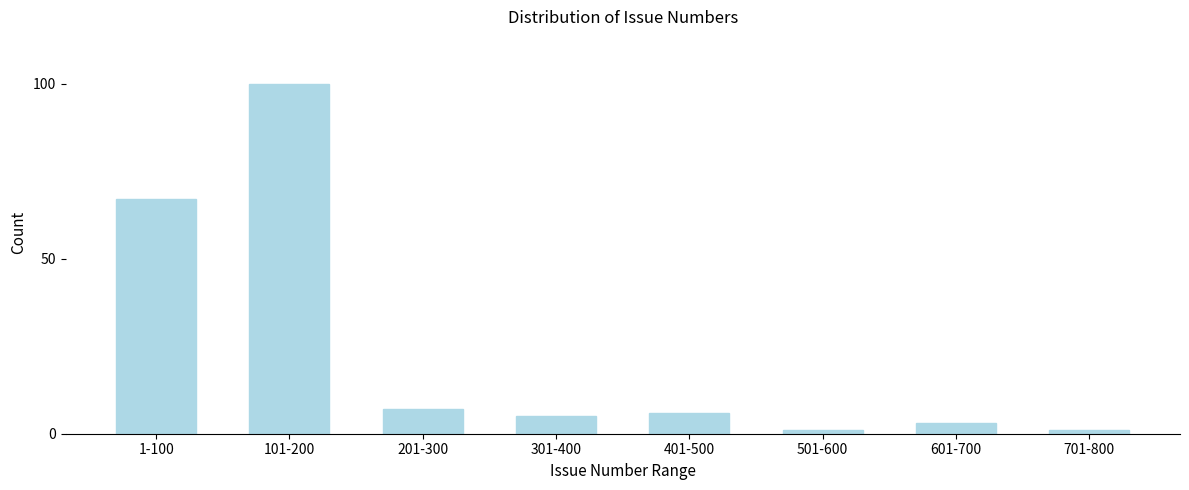

Reading right to left, list all the values displayed in this chart.

701-800=1	601-700=3	501-600=1	401-500=6	301-400=5	201-300=7	101-200=100	1-100=67